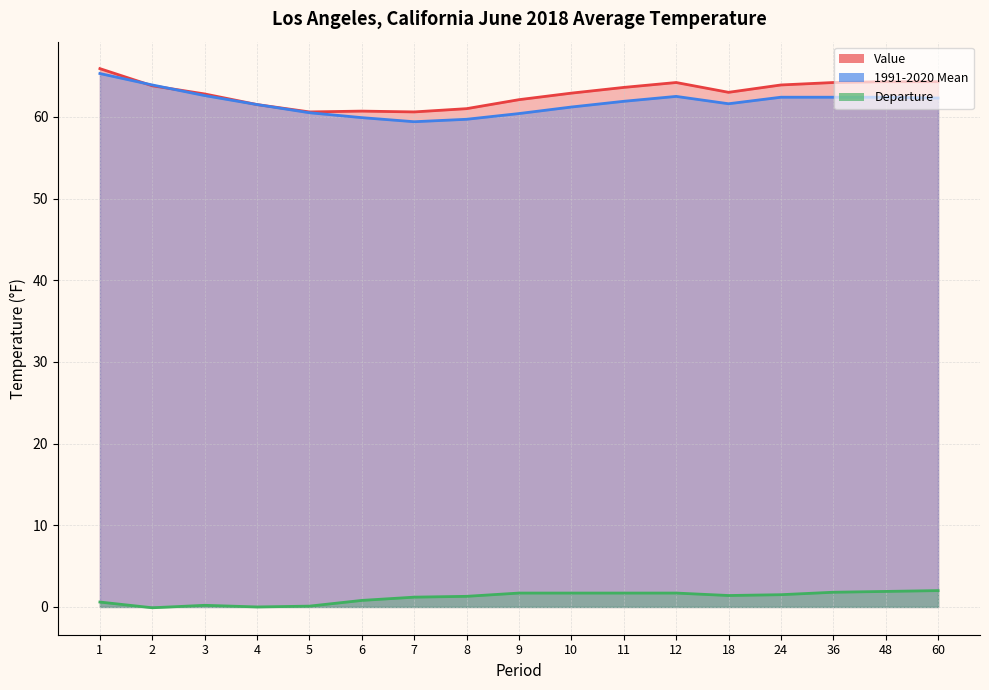

What is the value of the Departure point at the 15th from the left?

1.8